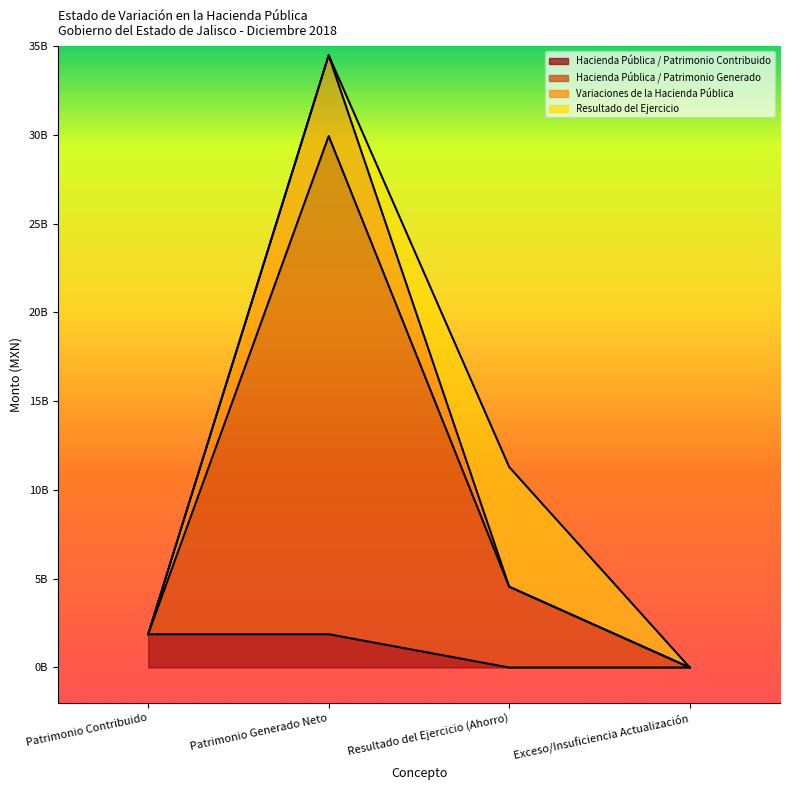

Does the chart display data point markers on the line(s)?

No